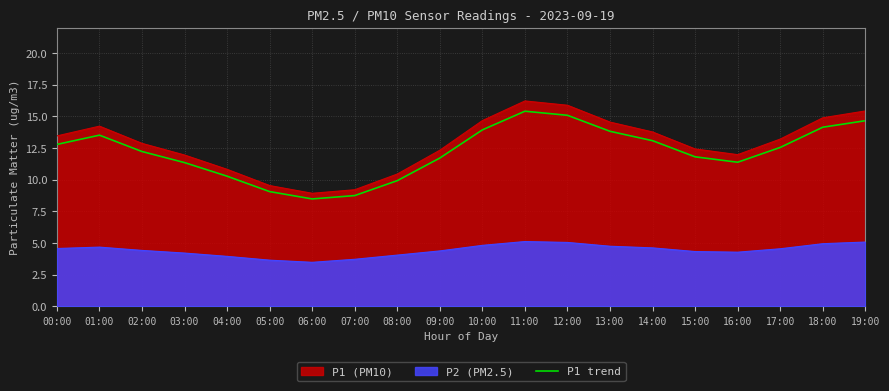

Which category has the highest value across all series?

11:00